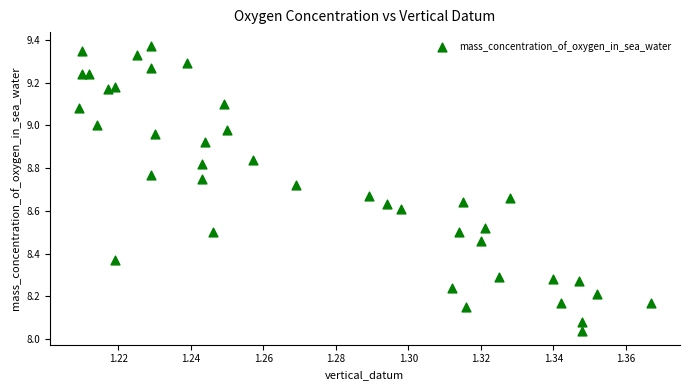

What is the range of Y values (max minus min)?

1.3